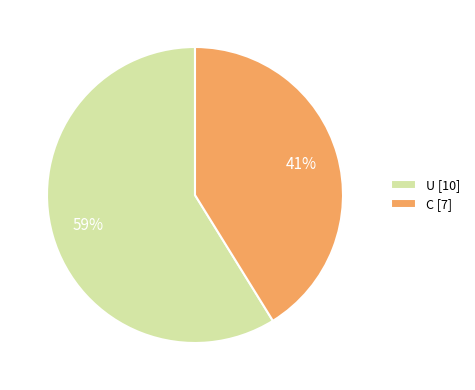

To the nearest percent, what percentage of the pie is U?

59%